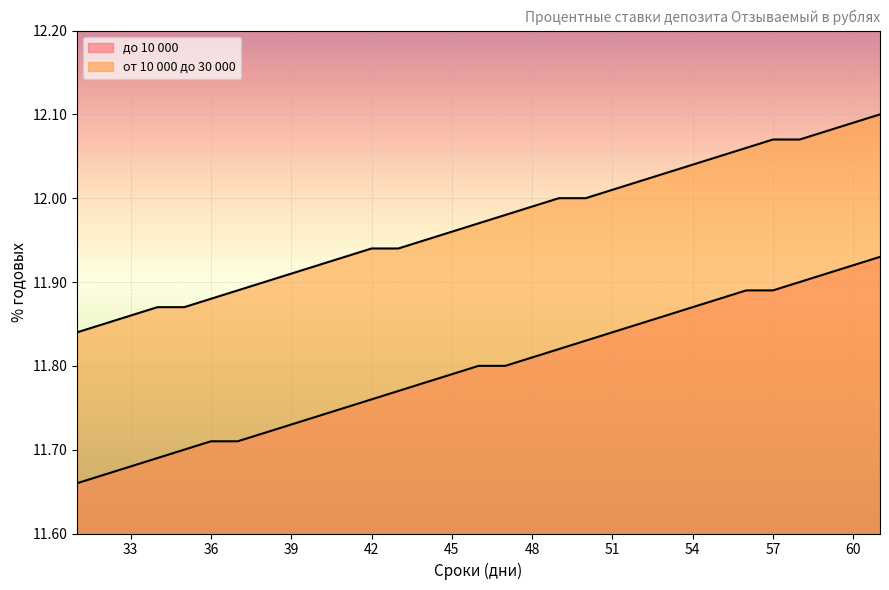

How many lines are shown in the chart?

2